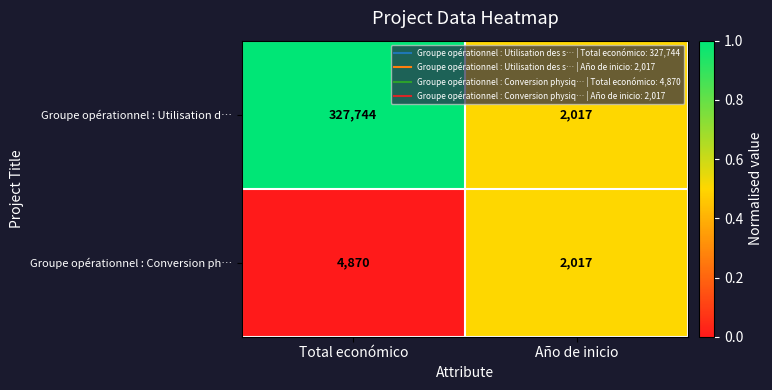

What is the difference between the highest and lowest values at Total económico?

322874